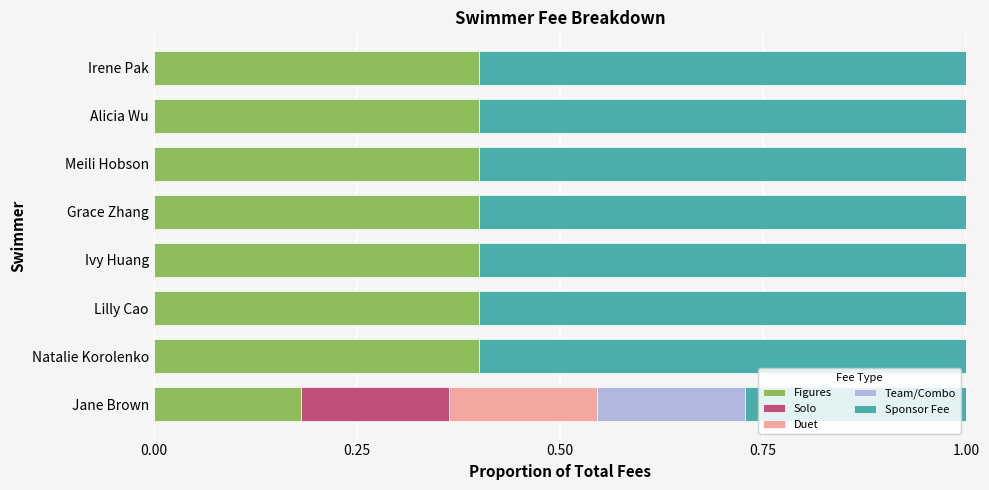

The value of Figures at Irene Pak is 0.7. True or false?

False